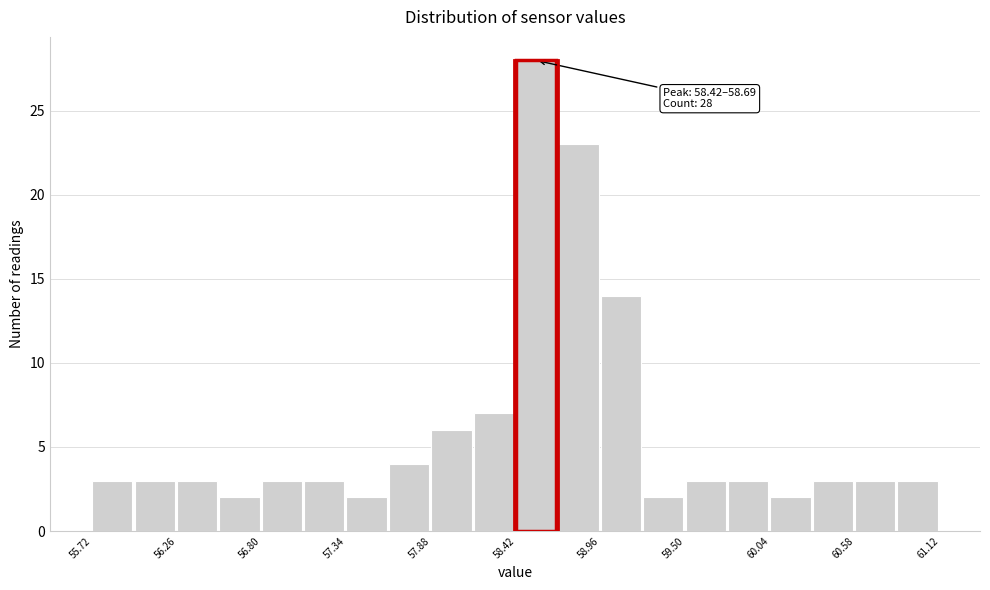

Read against the x-axis, roughly where is the centre of the tallest bar?

58.5